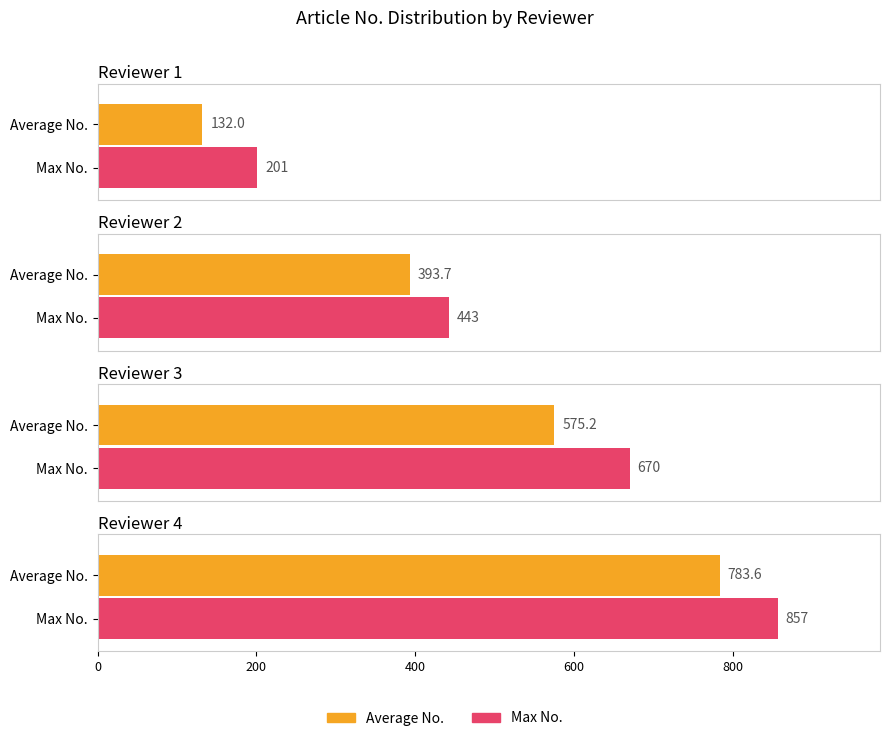

Which category has the highest value across all series?

Reviewer 4